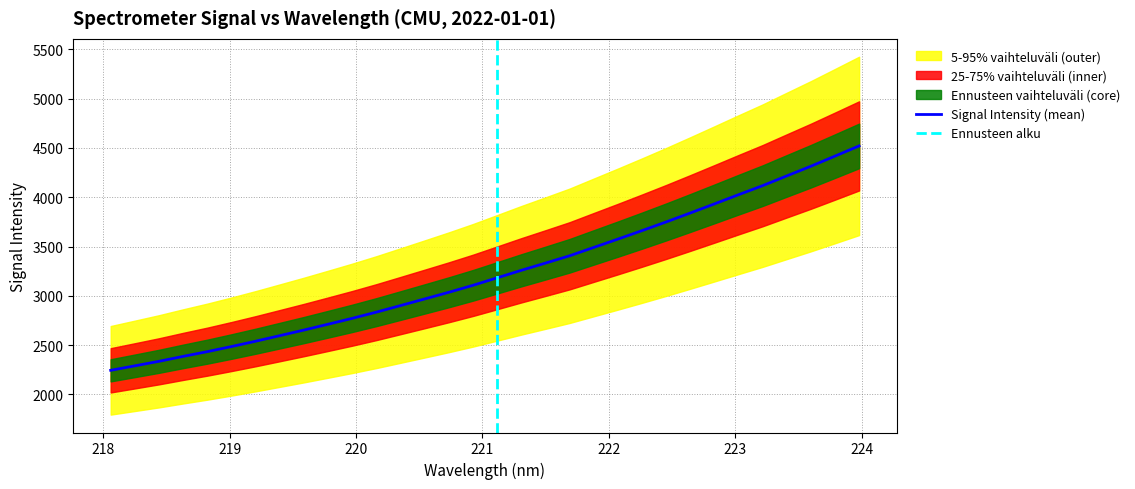

What is the minimum value for Signal Intensity (mean)?

2245.0